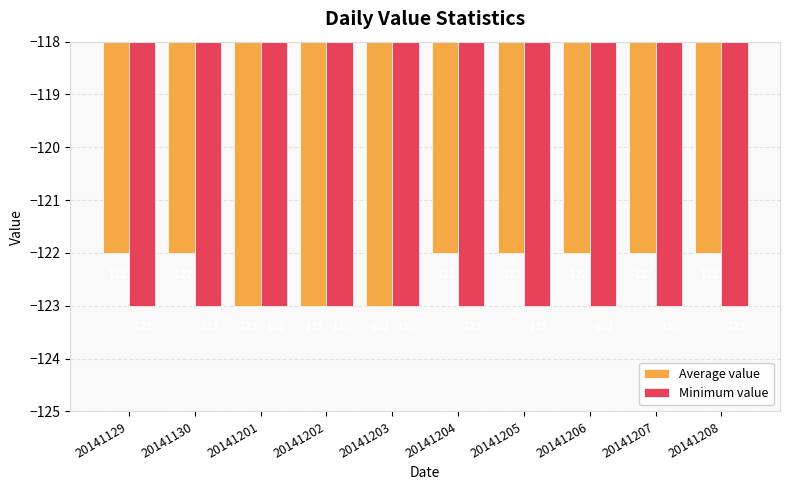

Is it true that Minimum value equals -214 at 20141208?

False